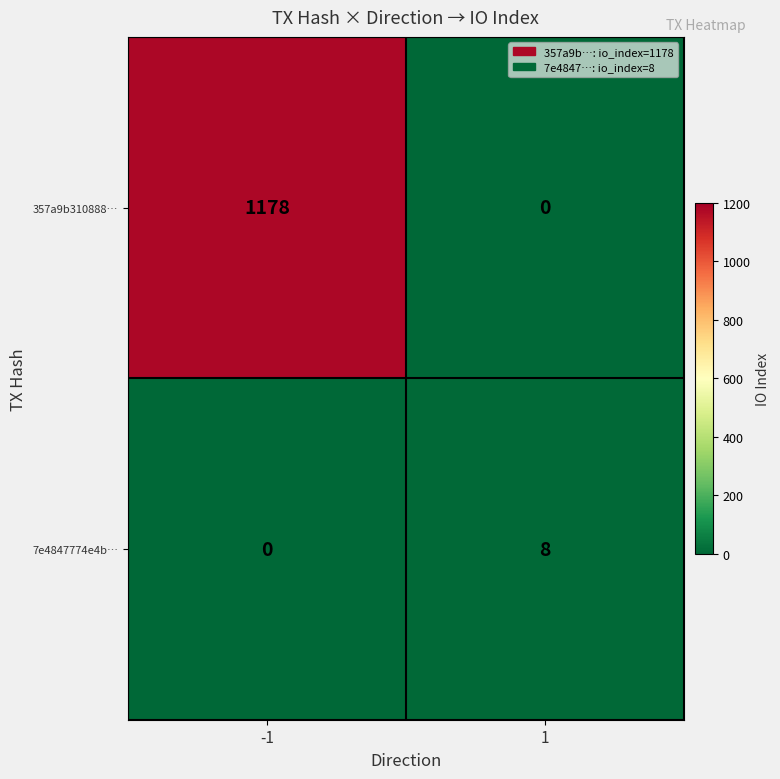

At which category is the sum across all series the highest?

-1